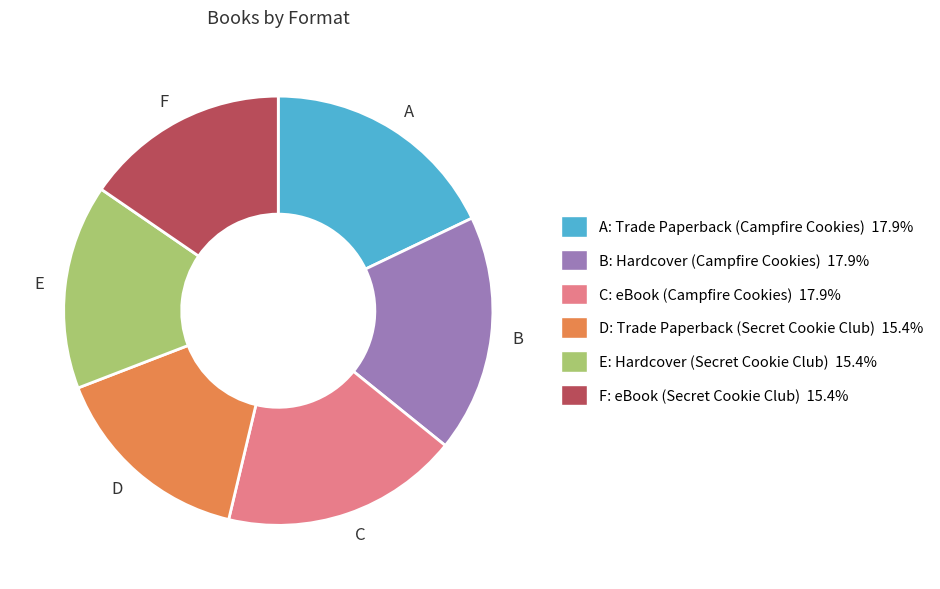

How many segments does this pie chart have?

6